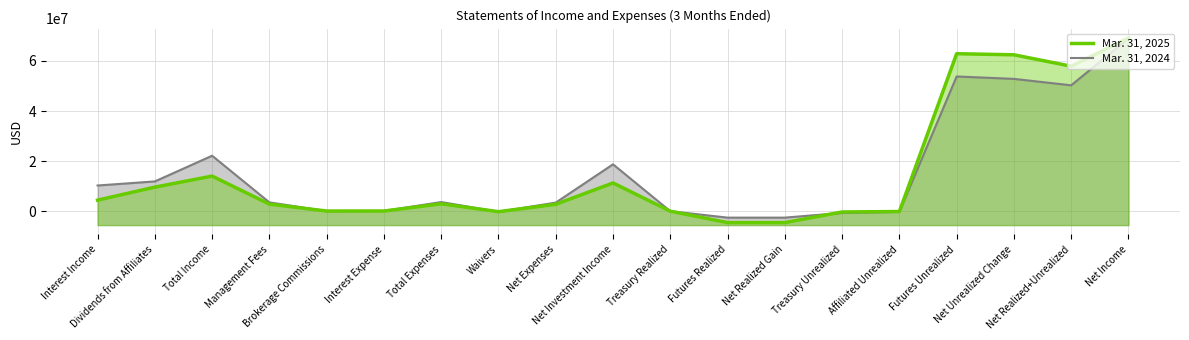

How many intersections are there between Mar. 31, 2025 and Mar. 31, 2024?

5